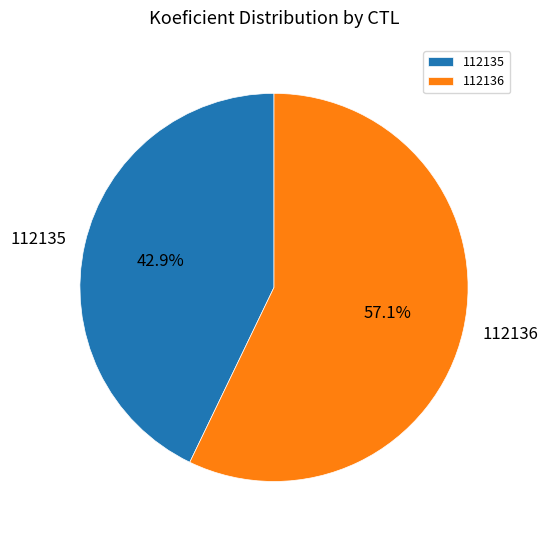

Which category accounts for the majority?

112136